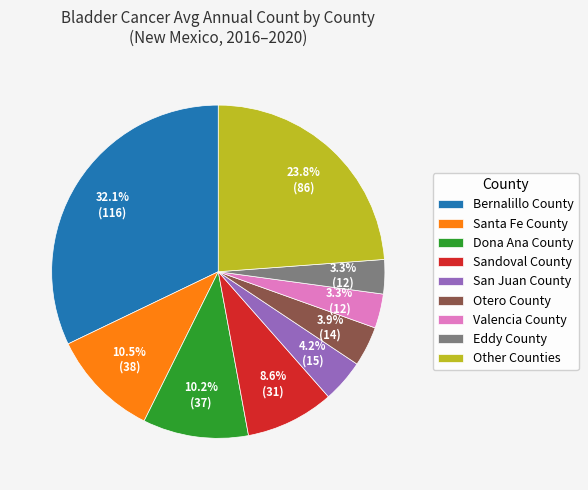

How many slices are in this pie chart?

9